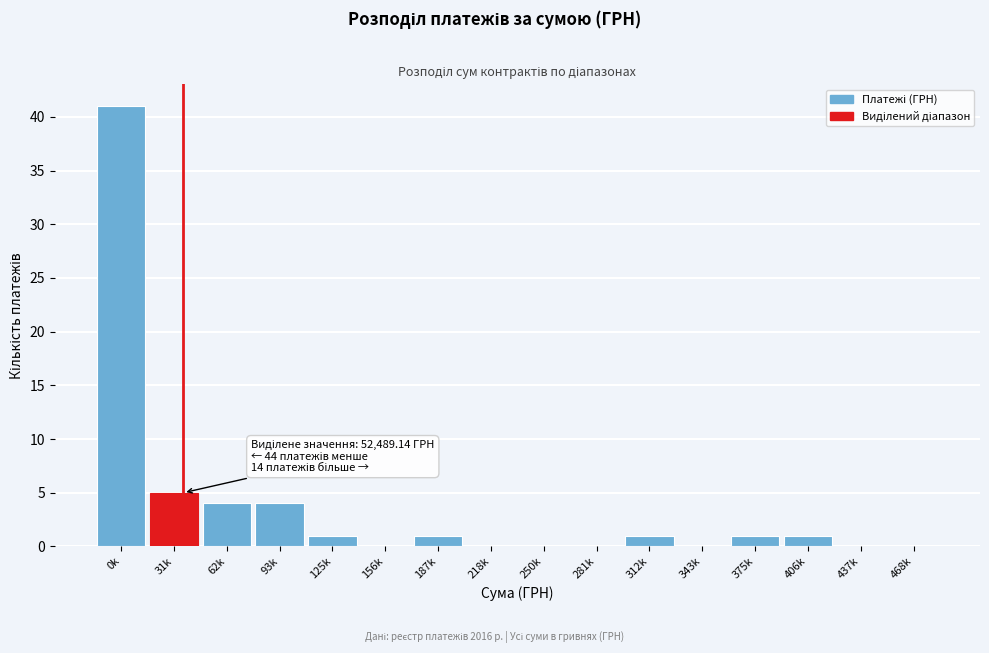

Reading left to right, what are all the values shown in this chart?

0k=41	31k=5	62k=4	93k=4	125k=1	156k=0	187k=1	218k=0	250k=0	281k=0	312k=1	343k=0	375k=1	406k=1	437k=0	468k=0